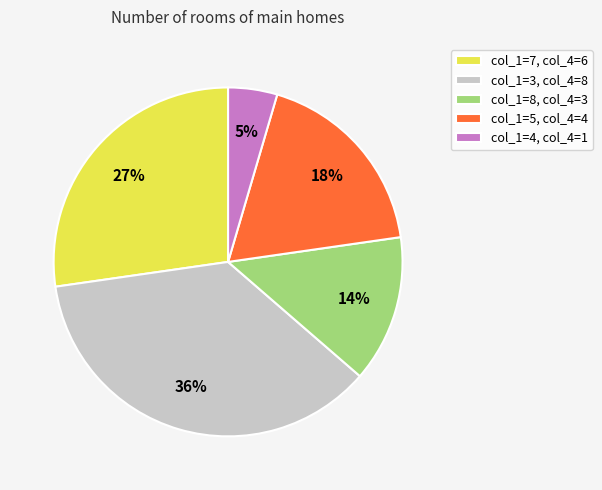

What is the largest slice in the pie chart?

col_1=3